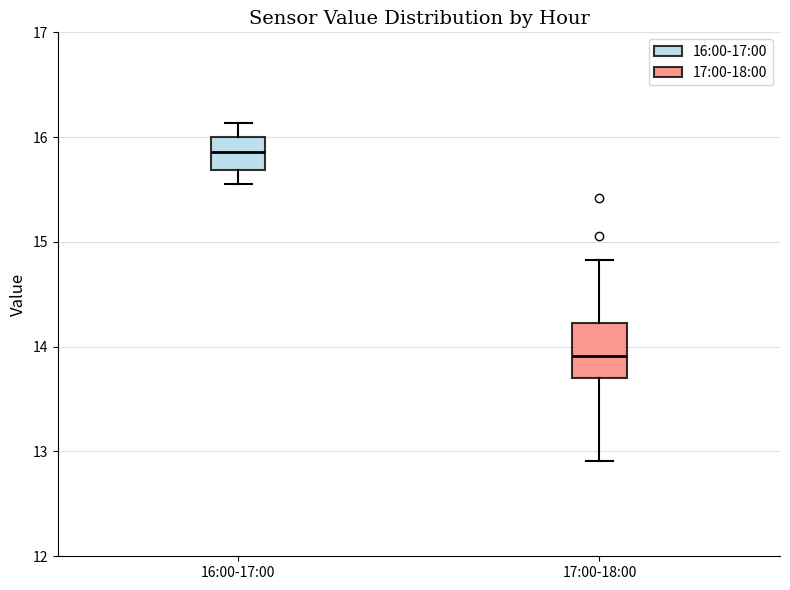

Reading left to right, transcribe this box plot: for each box, give where its median line is, the range the box spans, and where its two whiskers end, as read against the y-axis. The values are not printed on the chart, so give them approximately, as read against the axis.

16:00-17:00: median 15.9, box 15.7 to 16.0, whiskers 15.6 to 16.1
17:00-18:00: median 13.9, box 13.7 to 14.2, whiskers 12.9 to 14.8